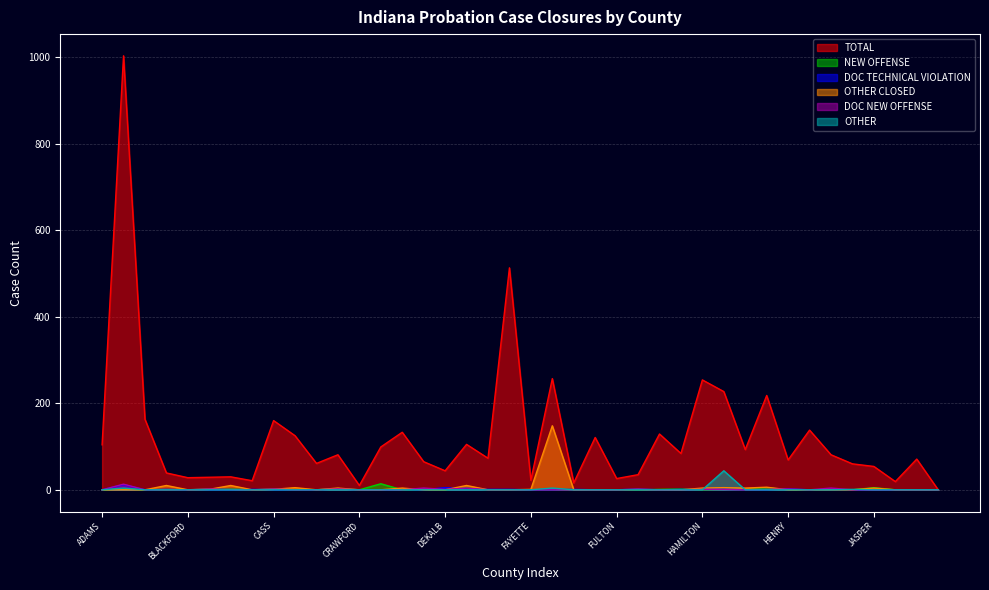

At which category does OTHER reach its first local peak?

ALLEN